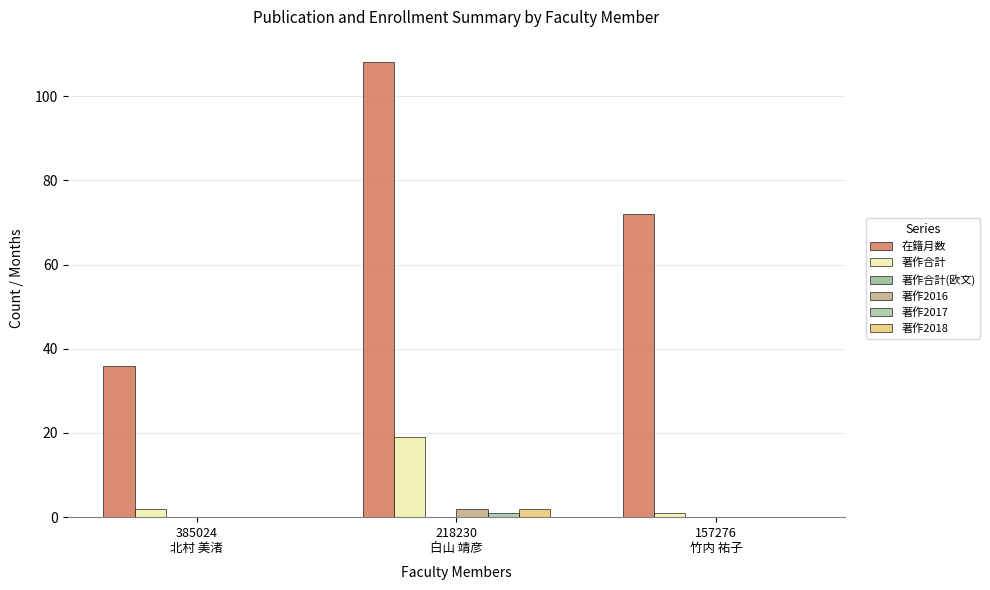

How many groups of bars are there?

3